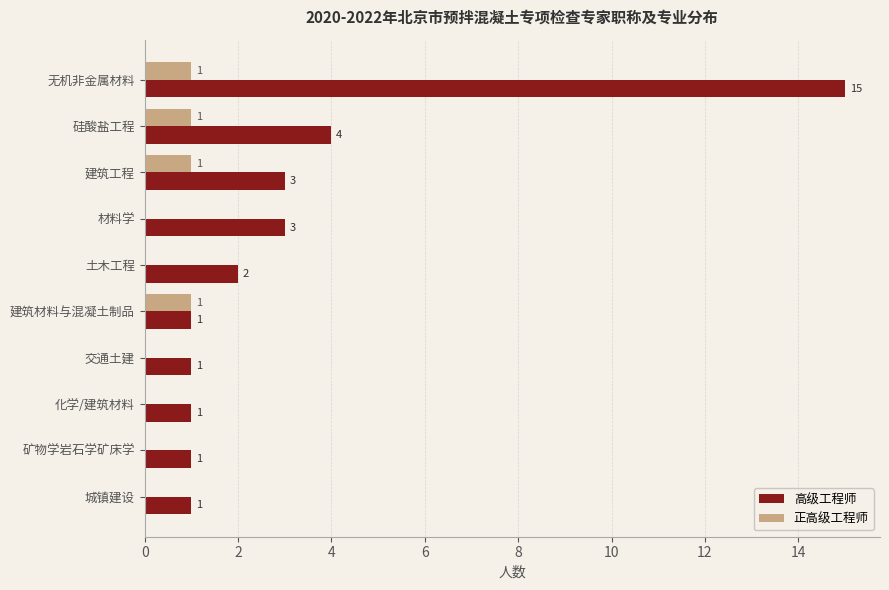

Which category has the highest value across all series?

无机非金属材料